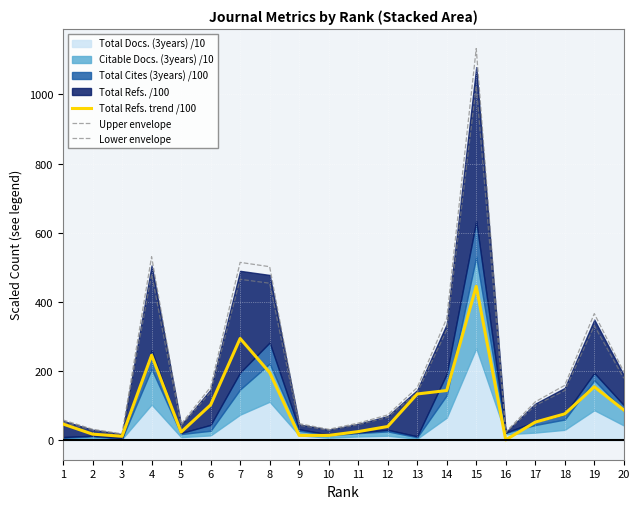

Does the chart display data point markers on the line(s)?

No